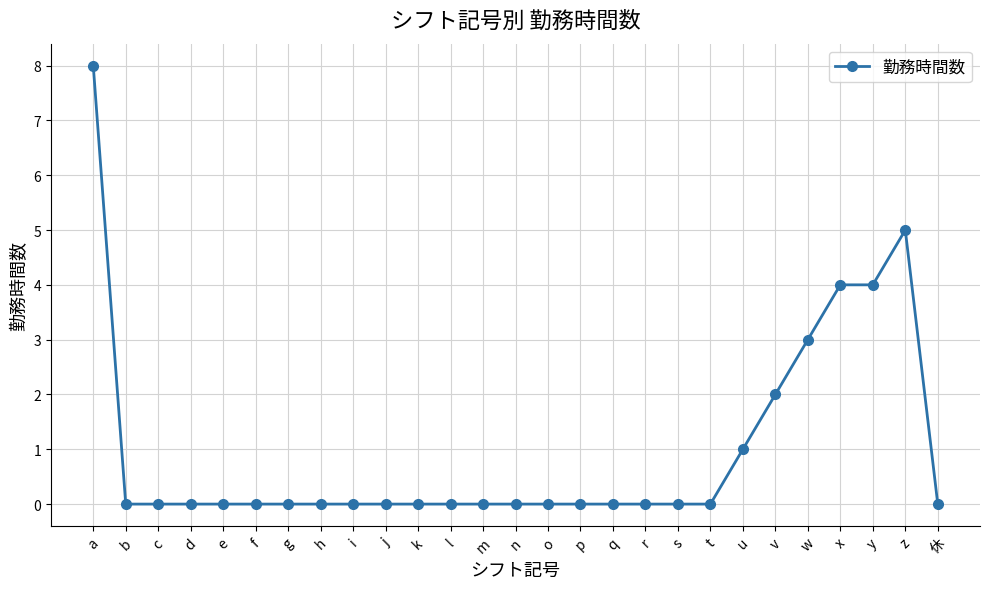

Which label corresponds to the largest value in the chart?

a